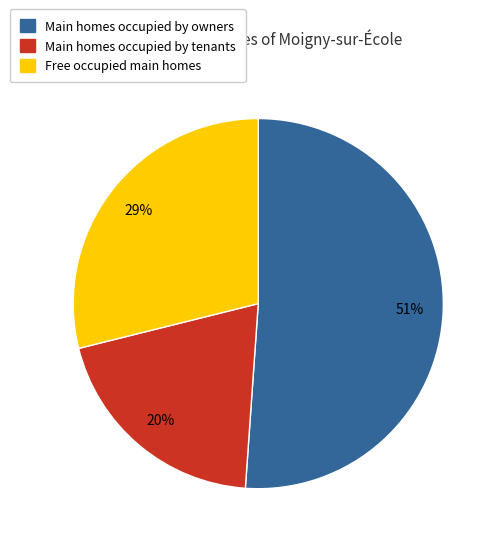

To the nearest percent, what is the average slice percentage?

33%